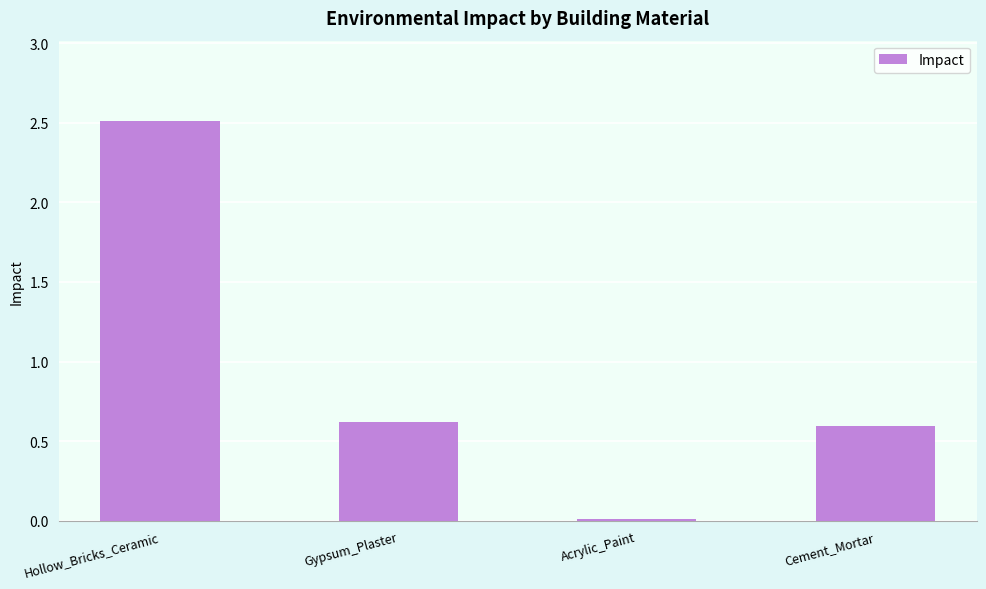

Between Acrylic_Paint and Hollow_Bricks_Ceramic, which is larger?

Hollow_Bricks_Ceramic